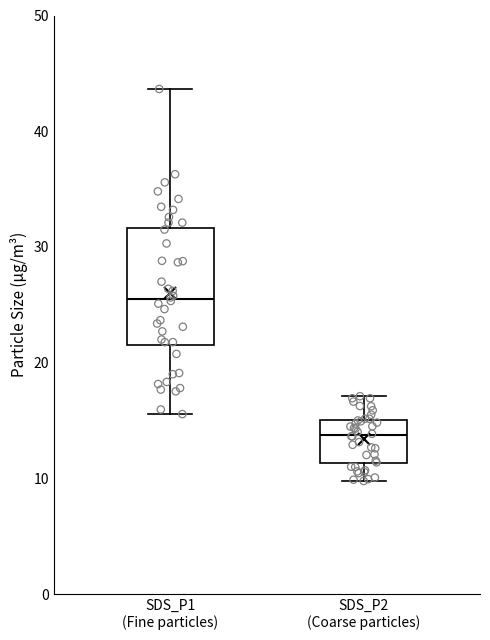

Reading left to right, read every box against the y-axis: the position of its median line, the range the box covers, and the ends of its whiskers. The values are not printed on the chart, so give them approximately, as read against the axis.

SDS_P1 (Fine particles): median 25, box 22 to 32, whiskers 16 to 44
SDS_P2 (Coarse particles): median 14, box 11 to 15, whiskers 10 to 17